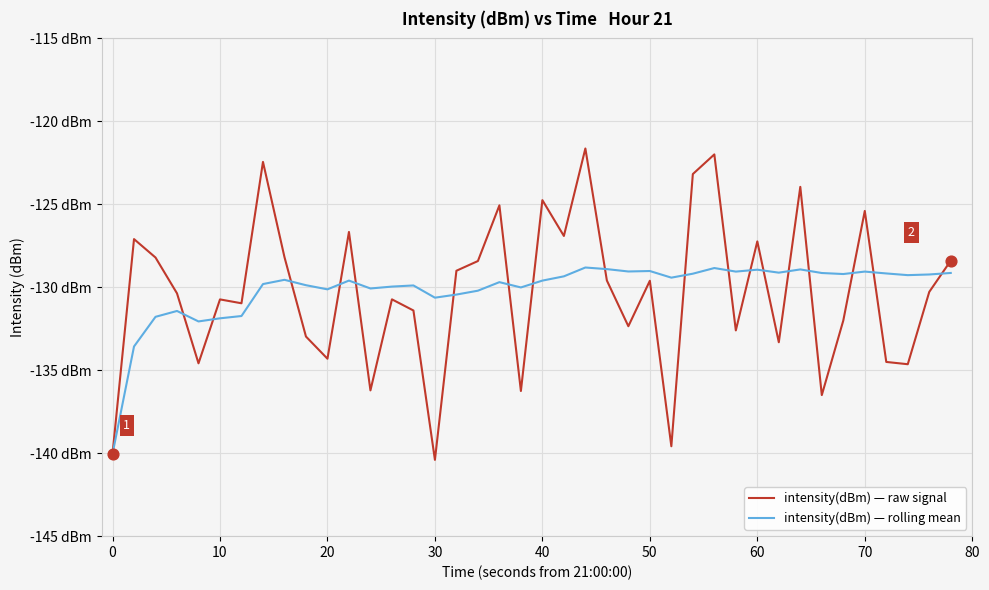

Which series has the largest total across all categories?

intensity(dBm) — rolling mean